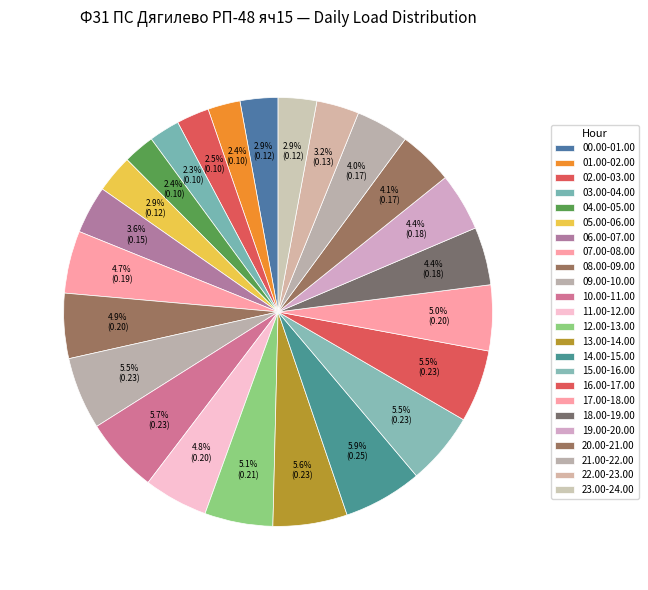

How many slices are in this pie chart?

24